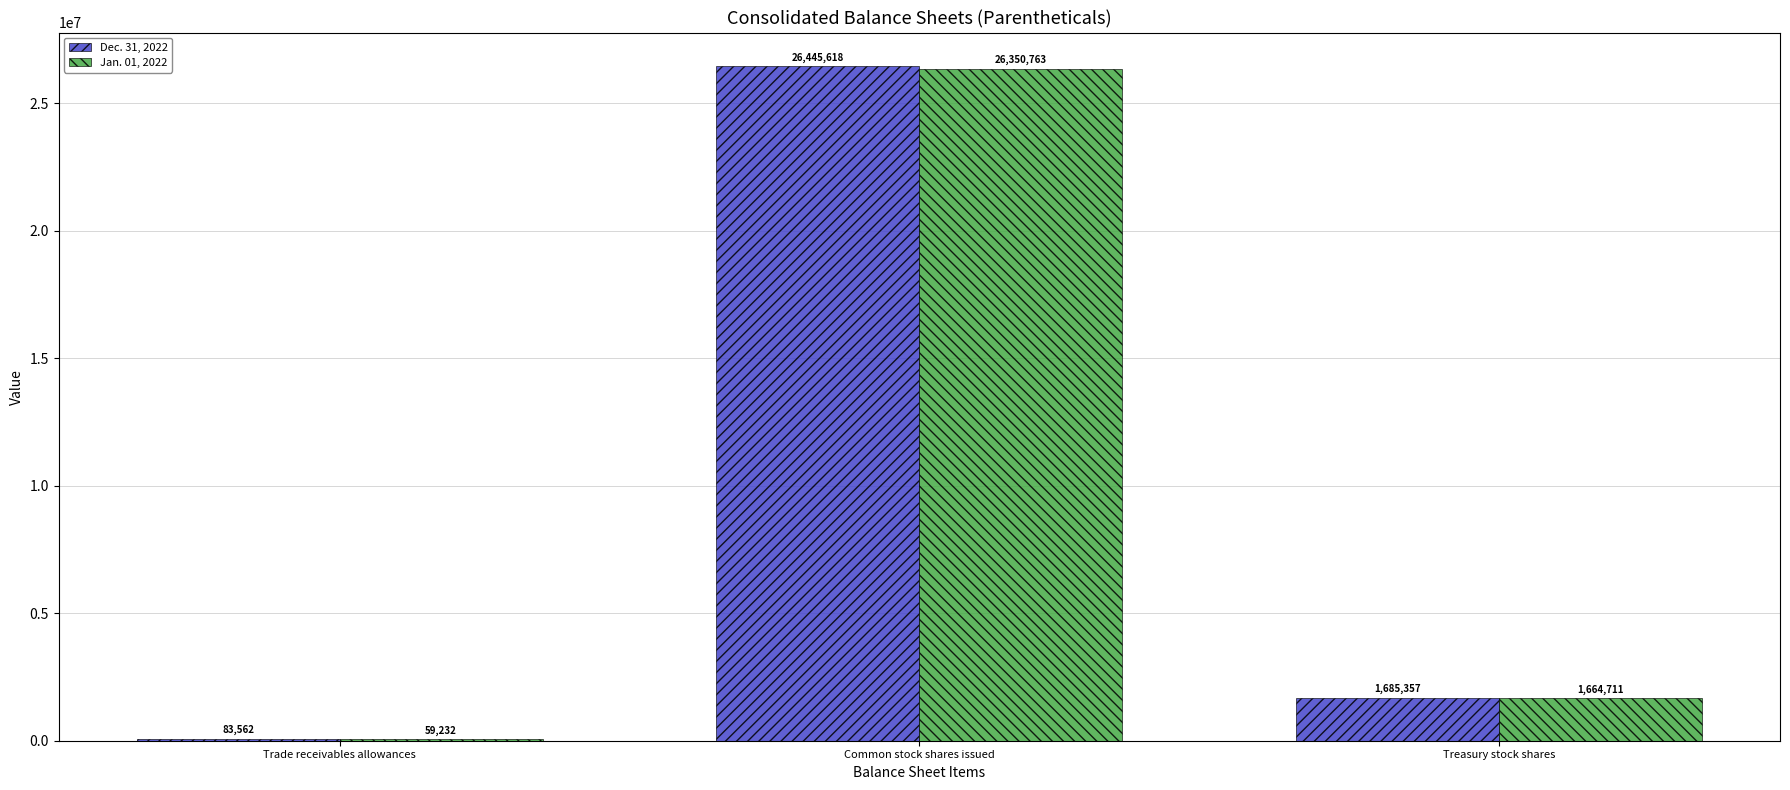

What is the average value of the Jan. 01, 2022 series?

9358235